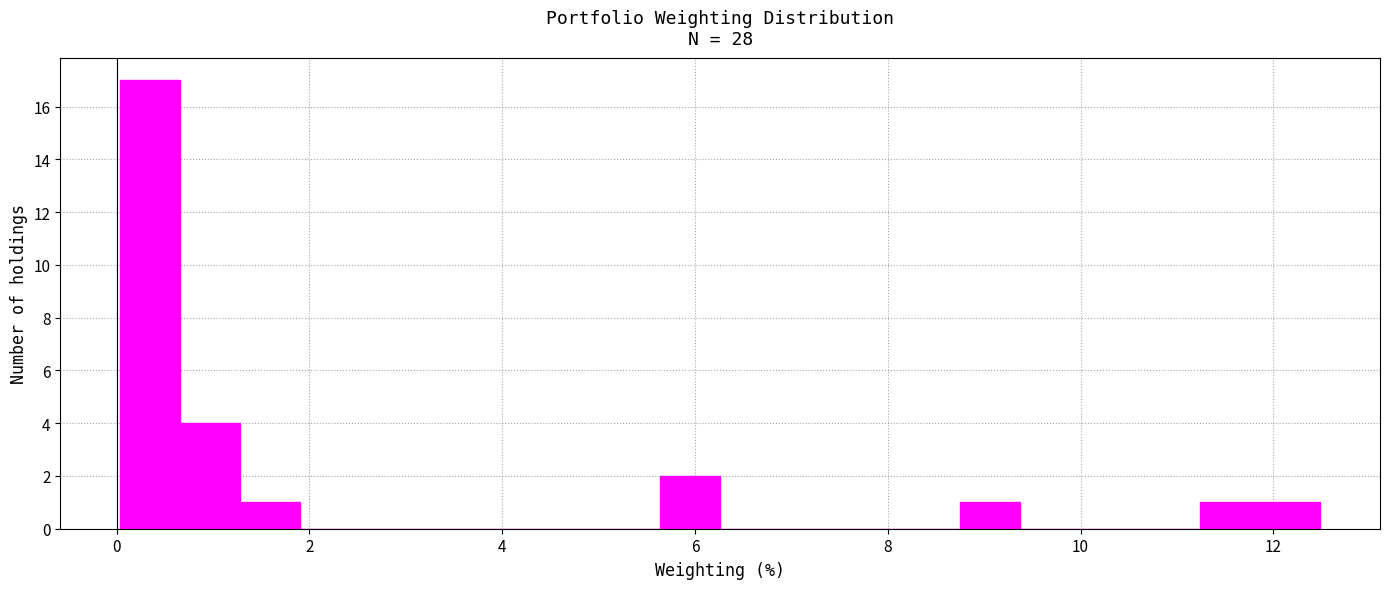

Around what value on the x-axis is the tallest bar? Give the approximate position of its centre, as read against the axis.

0.4